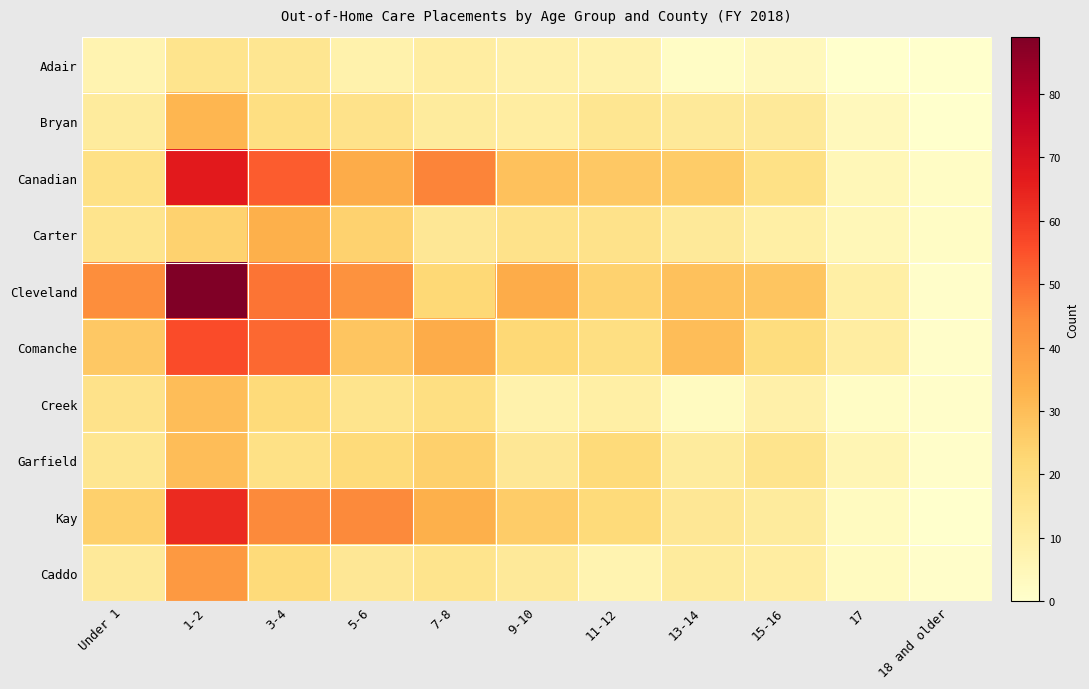

Which series has the widest spread of values?

Cleveland